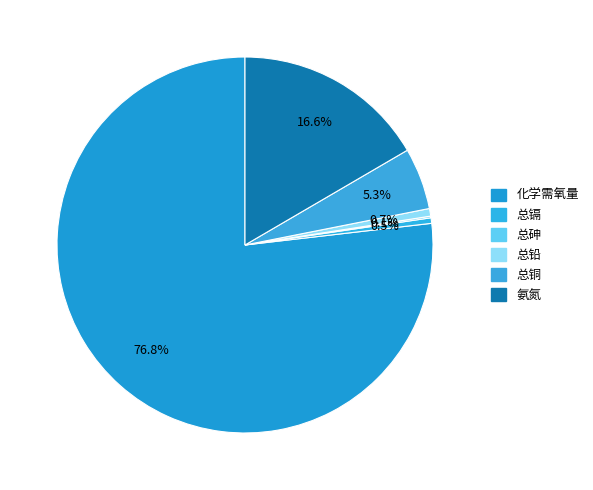

Which category has the smallest portion of the pie?

总砷